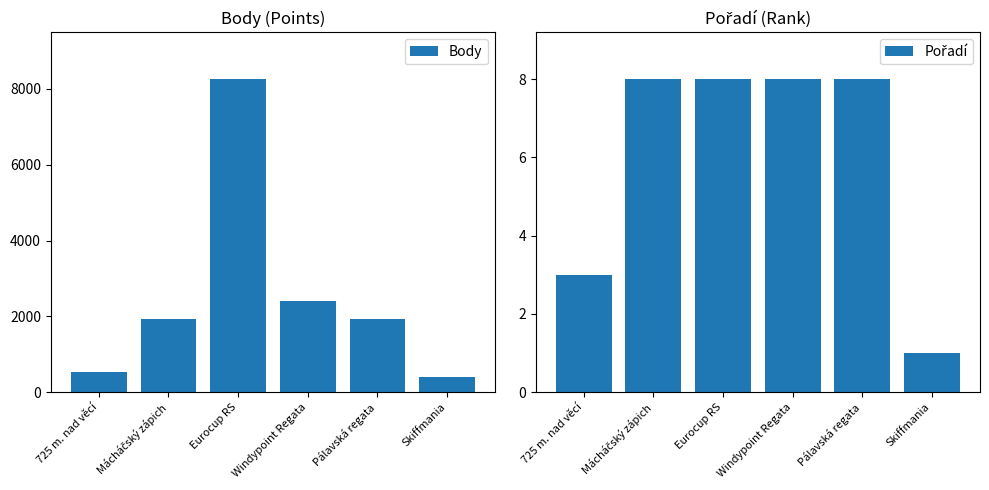

Which category has the lowest value across all series?

Skiffmania